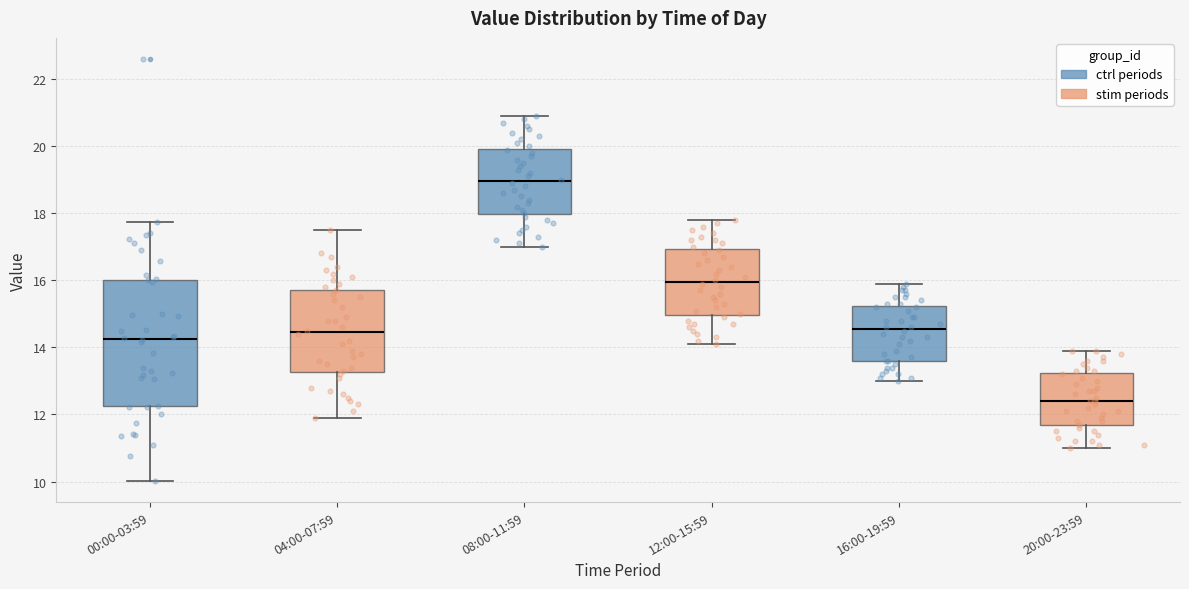

Where does the upper whisker of the box for 08:00-11:59 end on the y-axis? The values are not printed on the chart, so give them approximately, as read against the axis.

21.0